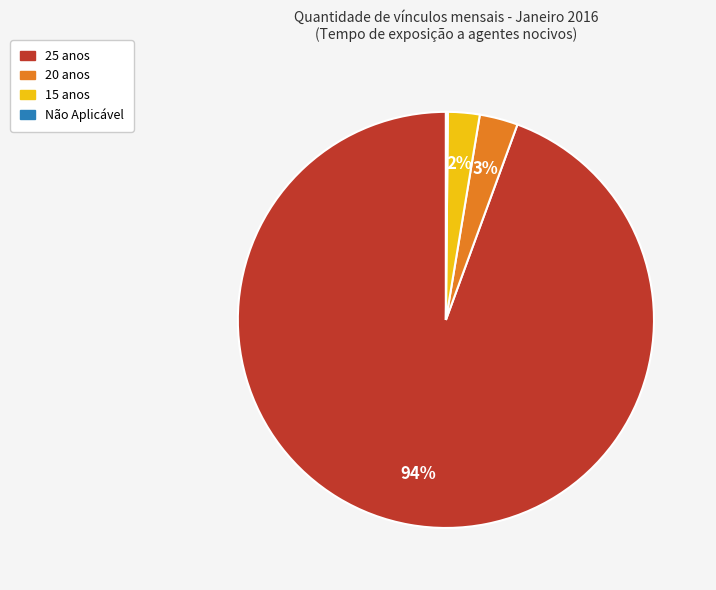

Combined, do 15 anos and 20 anos account for over 50%?

No